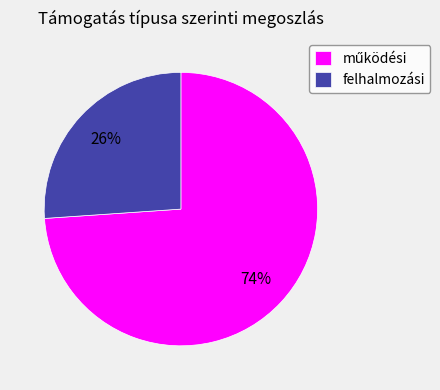

To the nearest percent, what is the average slice percentage?

50%